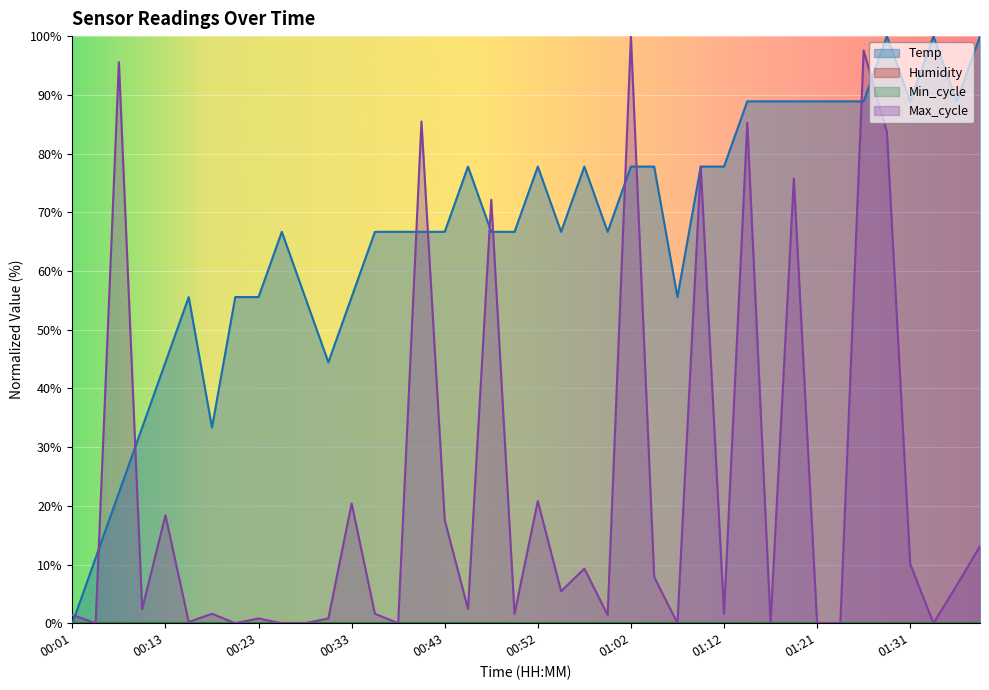

Between 01:00 and 01:17, which series saw the biggest shift?

Temp